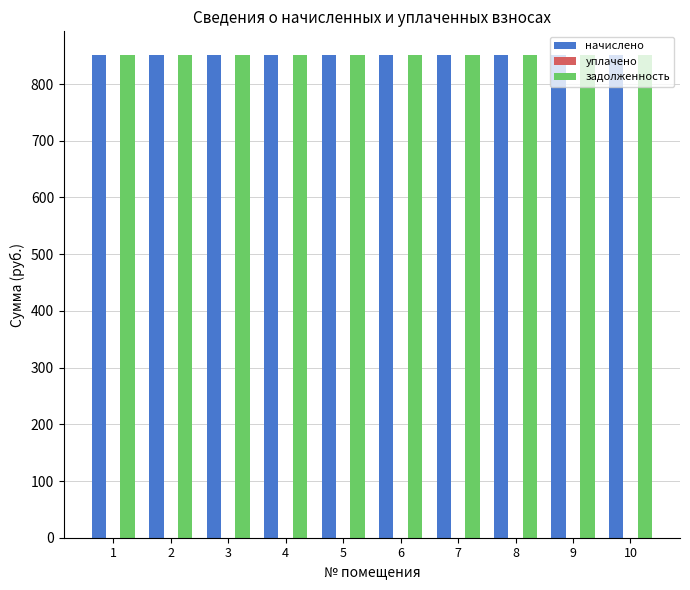

Rank the categories by задолженность value from lowest to highest.

1, 2, 3, 4, 5, 6, 7, 8, 9, 10